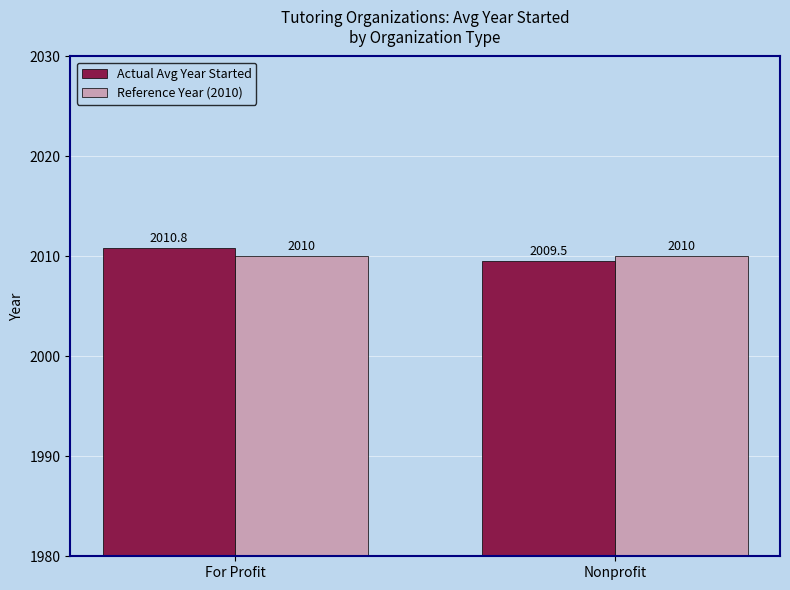

What is the label of the 1st bar from the right?

Nonprofit